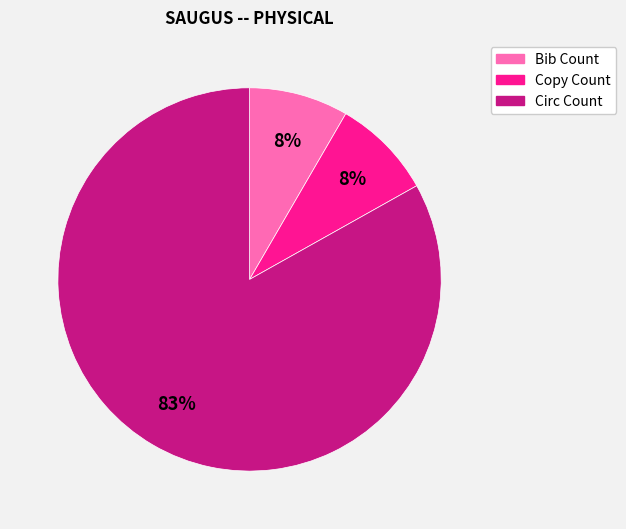

To the nearest percent, what is the combined percentage of Bib Count and Circ Count?

92%